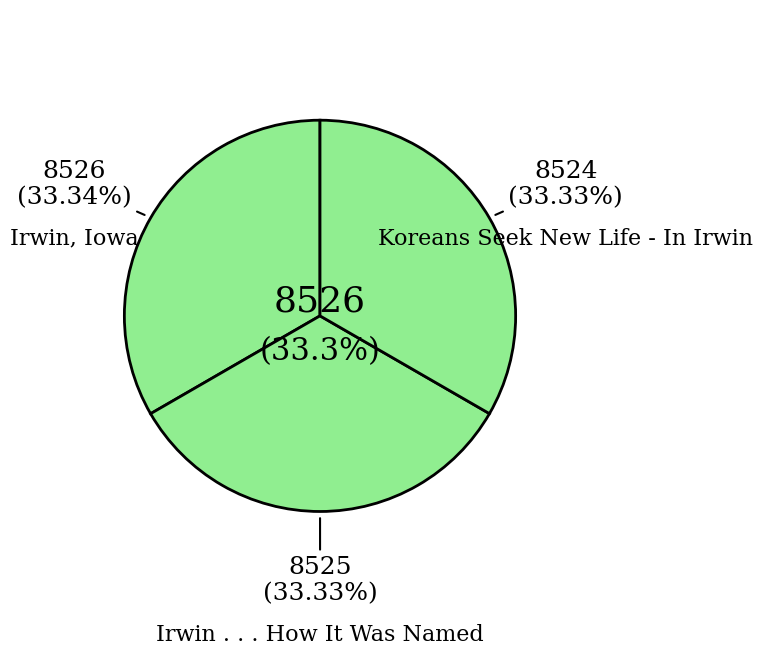

Between Koreans Seek New Life - In Irwin and Irwin . . . How It Was Named, which is larger?

Irwin . . . How It Was Named